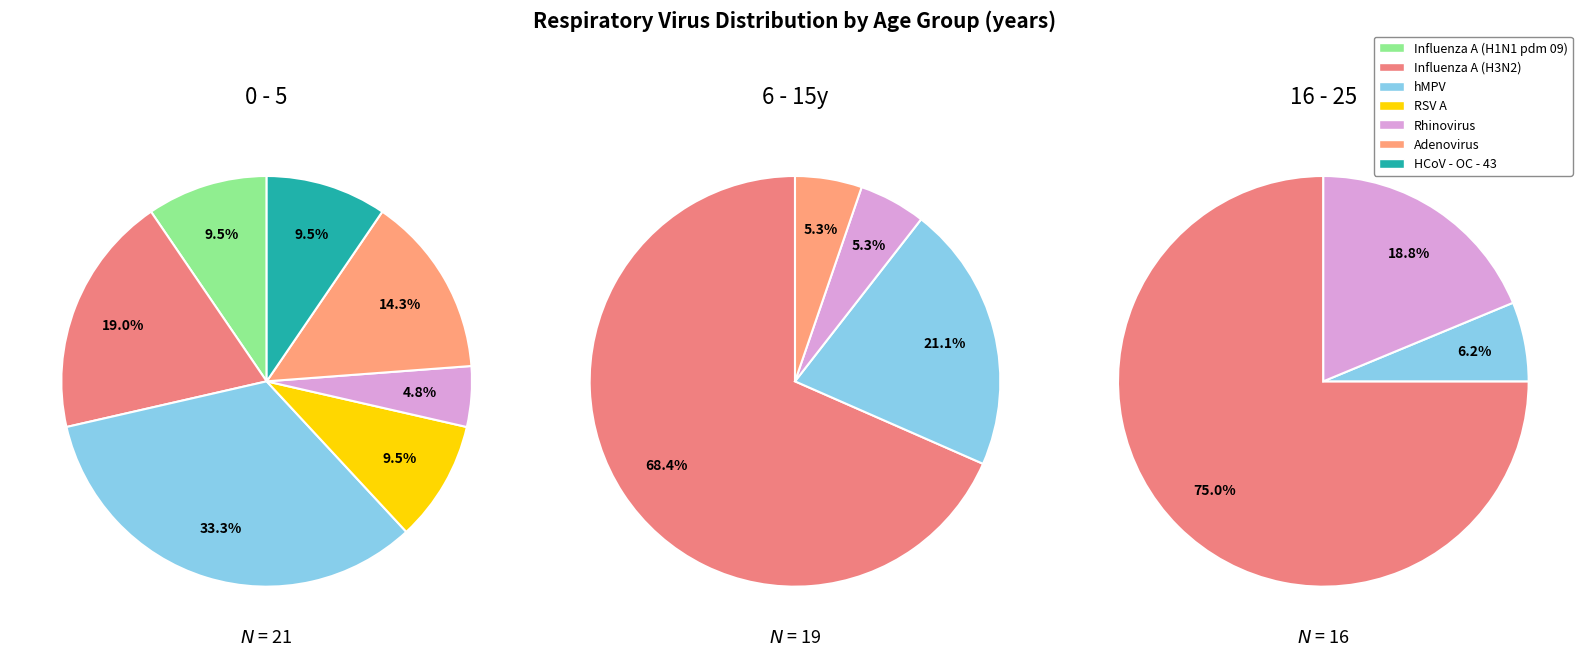

To the nearest percent, what is the difference between the hMPV and Rhinovirus slice percentages?

29%